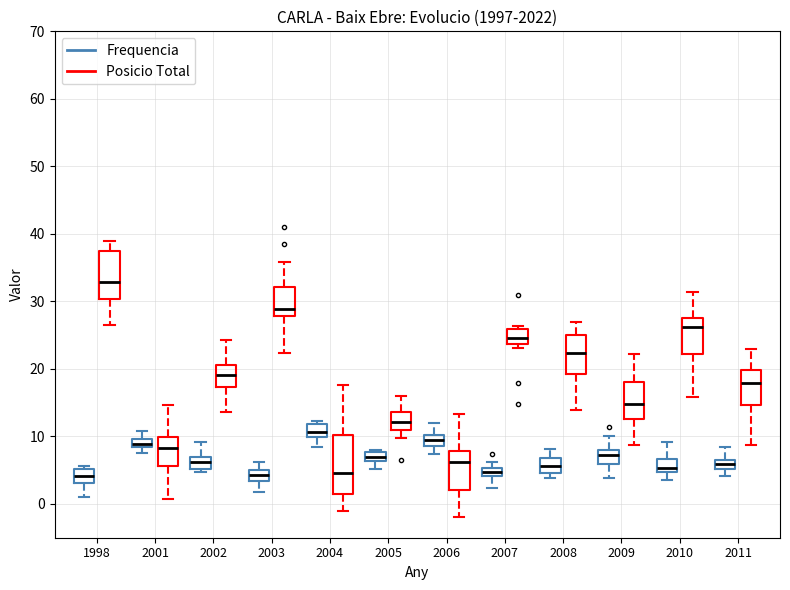

Where does the median line of the box for 2009 (Frequencia) sit on the y-axis? The values are not printed on the chart, so give them approximately, as read against the axis.

7